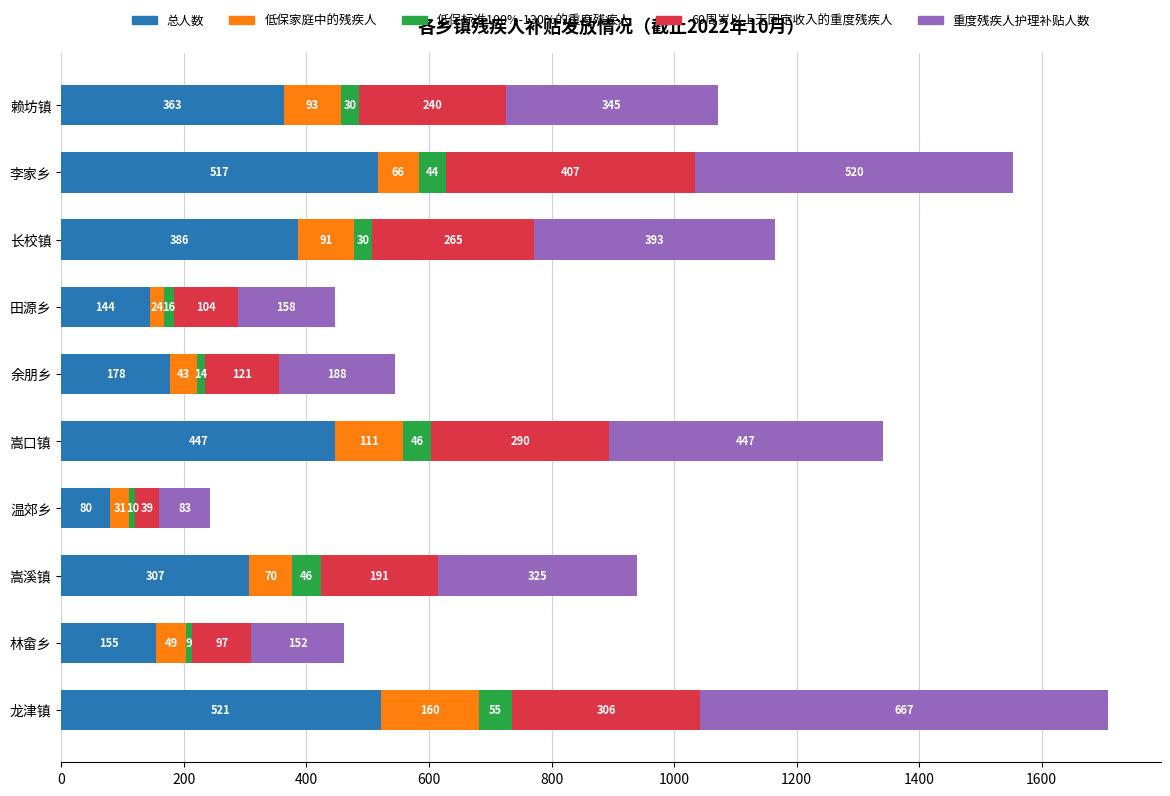

What is the sum of the 总人数 values at 余朋乡 and 田源乡?

322